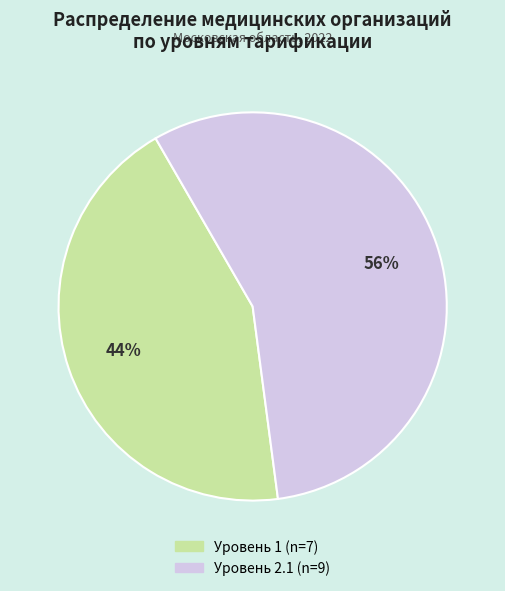

Count the number of slices in the pie.

2